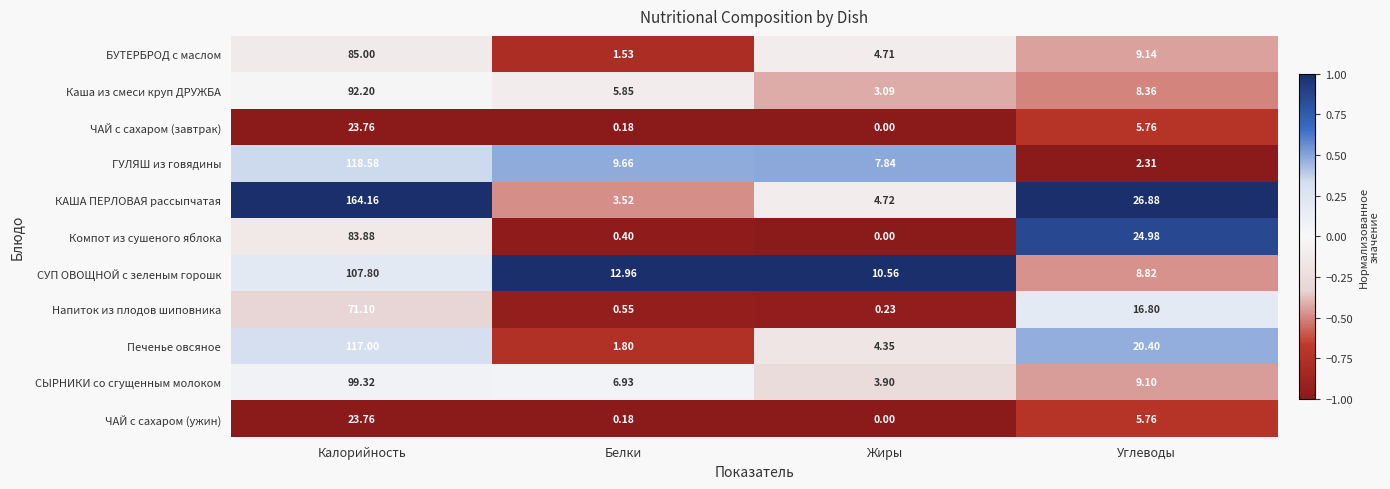

At which category does the chart reach its peak across all series?

Калорийность